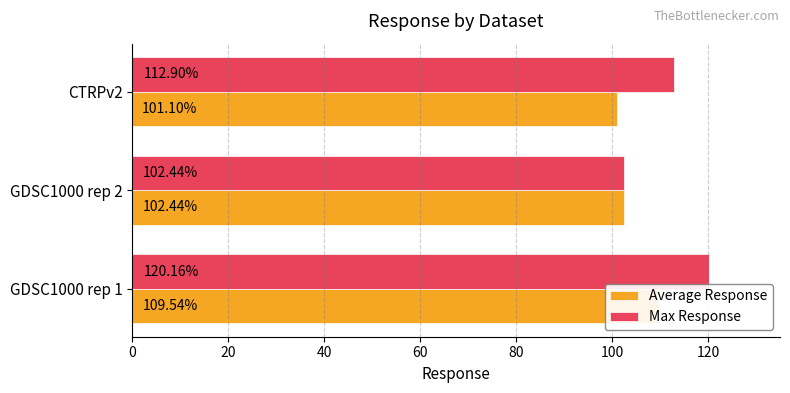

What is the total value across all series at GDSC1000 rep 2?

204.9